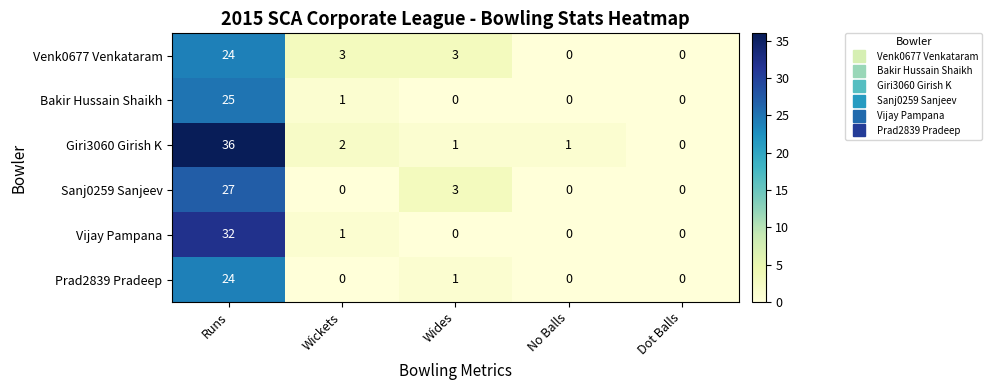

Which category has the highest value across all series?

Runs